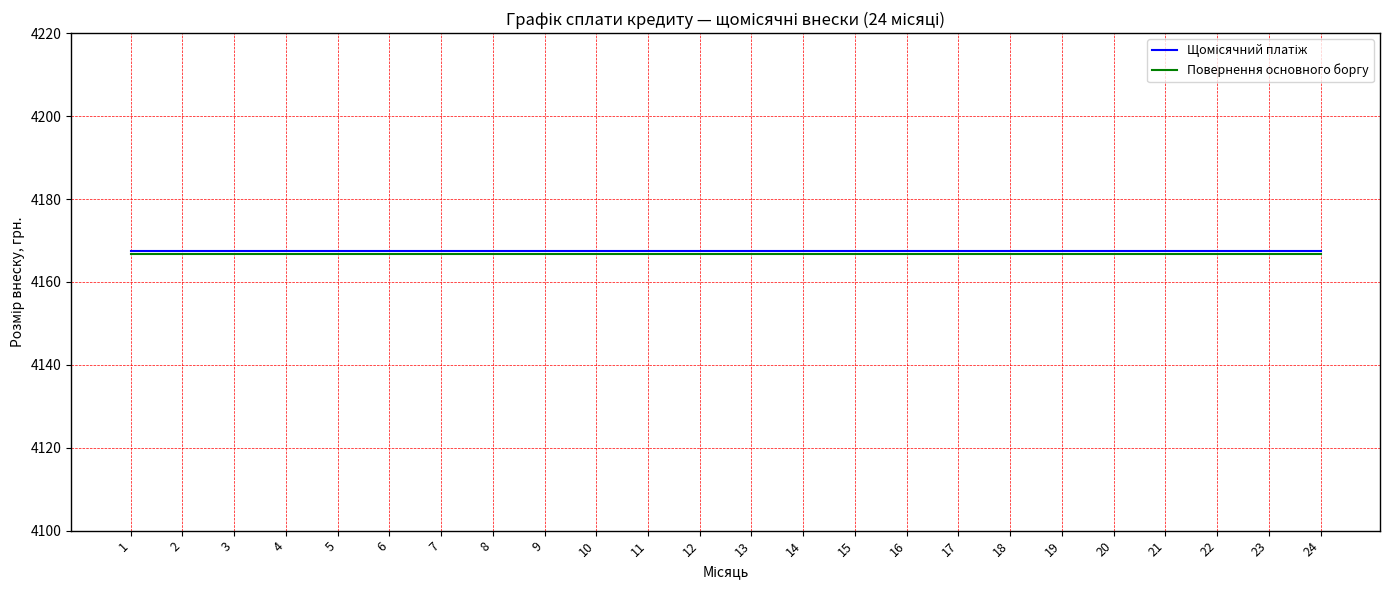

Is it true that Повернення основного боргу equals 4166.7 at 17?

True